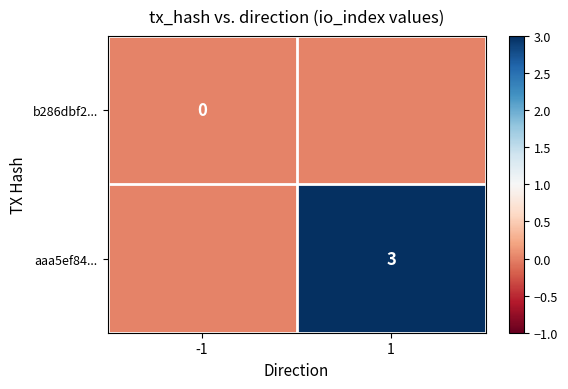

The aaa5ef84... series shows 3 at 1. True or false?

True